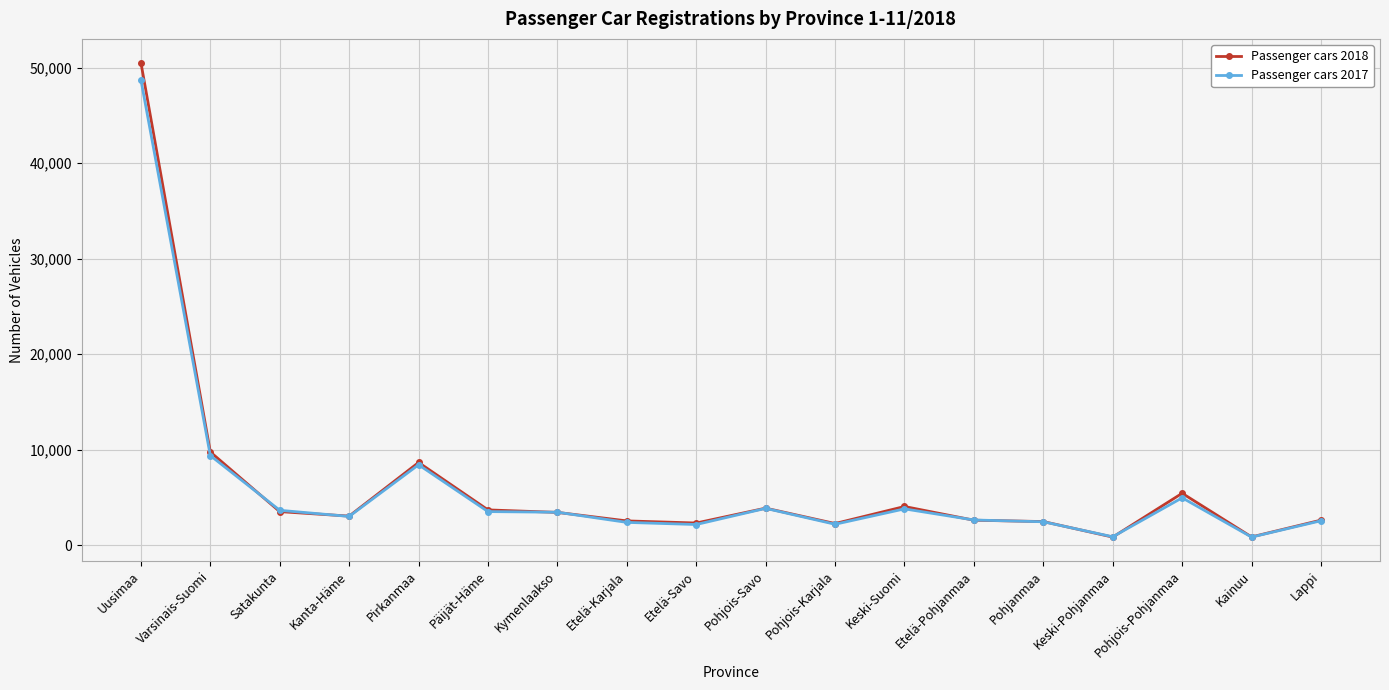

At which category is the sum across all series the highest?

Uusimaa